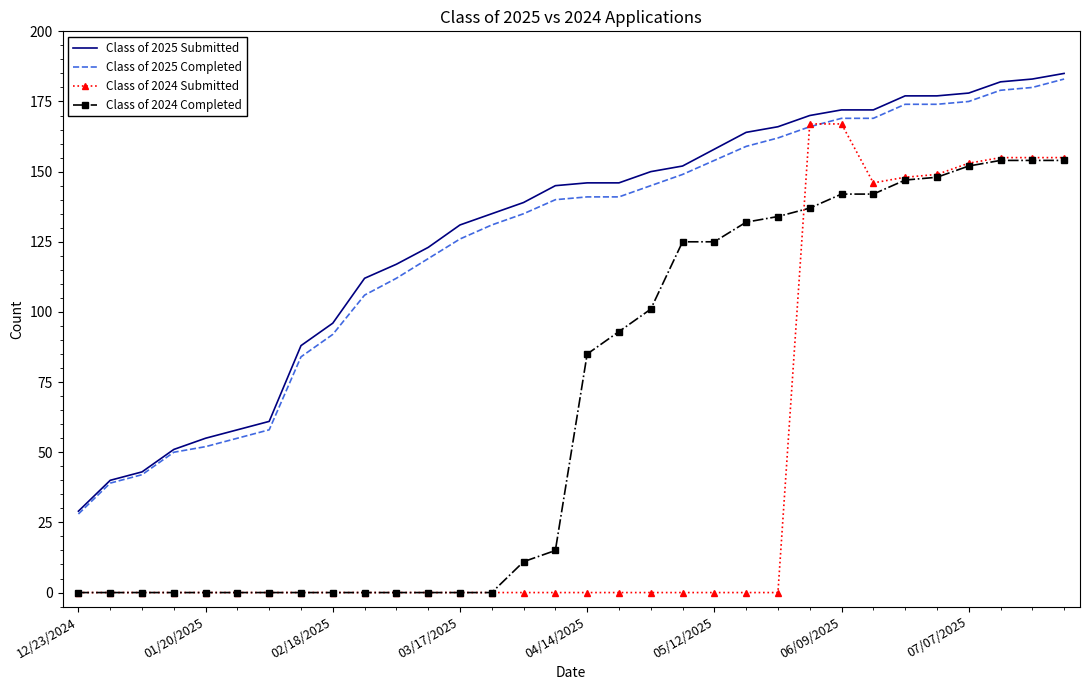

Reading left to right, transcribe all the data shown in this chart.

Class of 2025 Submitted: 29	40	43	51	55	58	61	88	96	112	117	123	131	135	139	145	146	146	150	152	158	164	166	170	172	172	177	177	178	182	183	185
Class of 2025 Completed: 28	39	42	50	52	55	58	84	92	106	112	119	126	131	135	140	141	141	145	149	154	159	162	166	169	169	174	174	175	179	180	183
Class of 2024 Submitted: 0	0	0	0	0	0	0	0	0	0	0	0	0	0	0	0	0	0	0	0	0	0	0	167	167	146	148	149	153	155	155	155
Class of 2024 Completed: 0	0	0	0	0	0	0	0	0	0	0	0	0	0	11	15	85	93	101	125	125	132	134	137	142	142	147	148	152	154	154	154